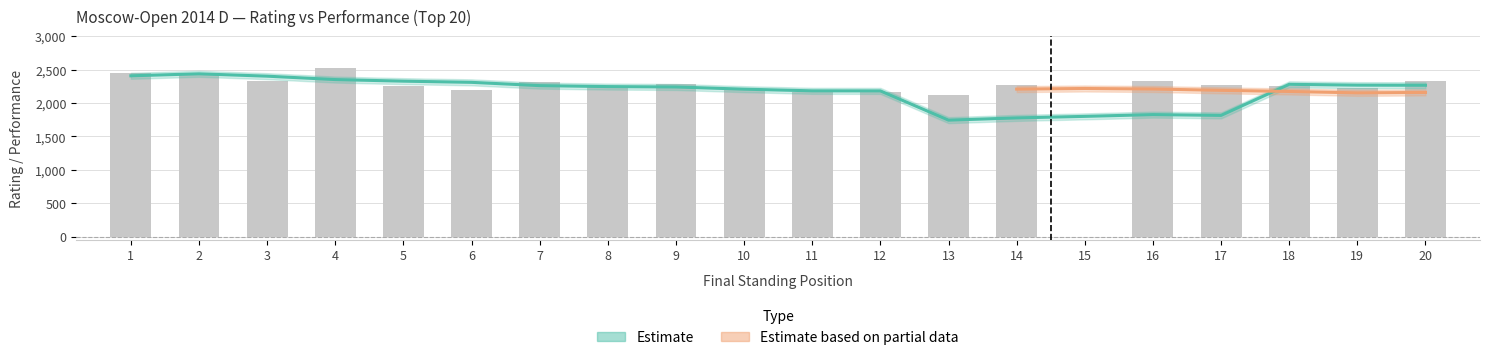

Between 7 and 3, which is larger?

3